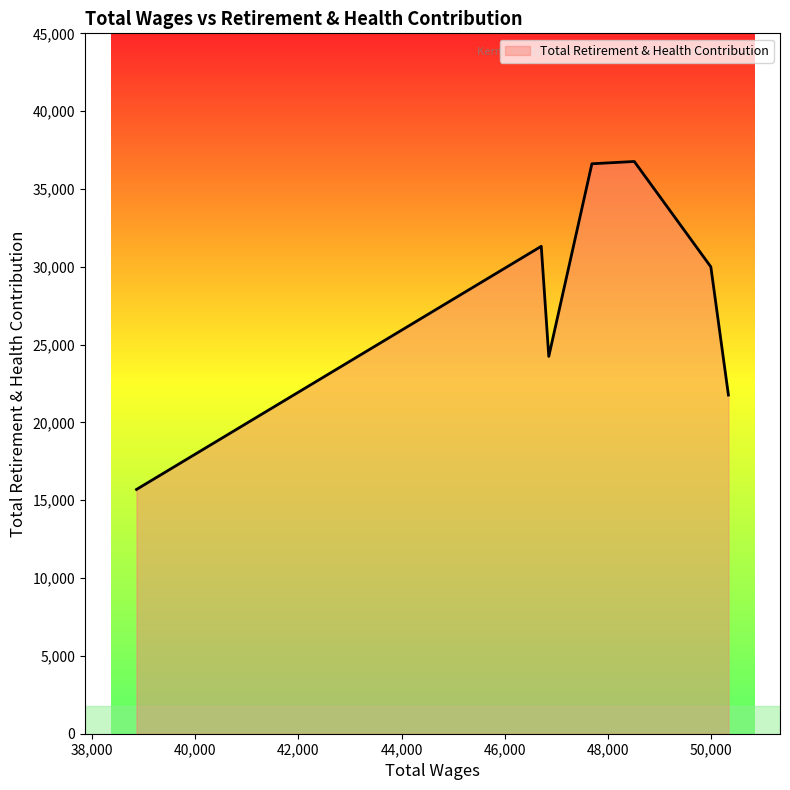

What is the average value?

28056